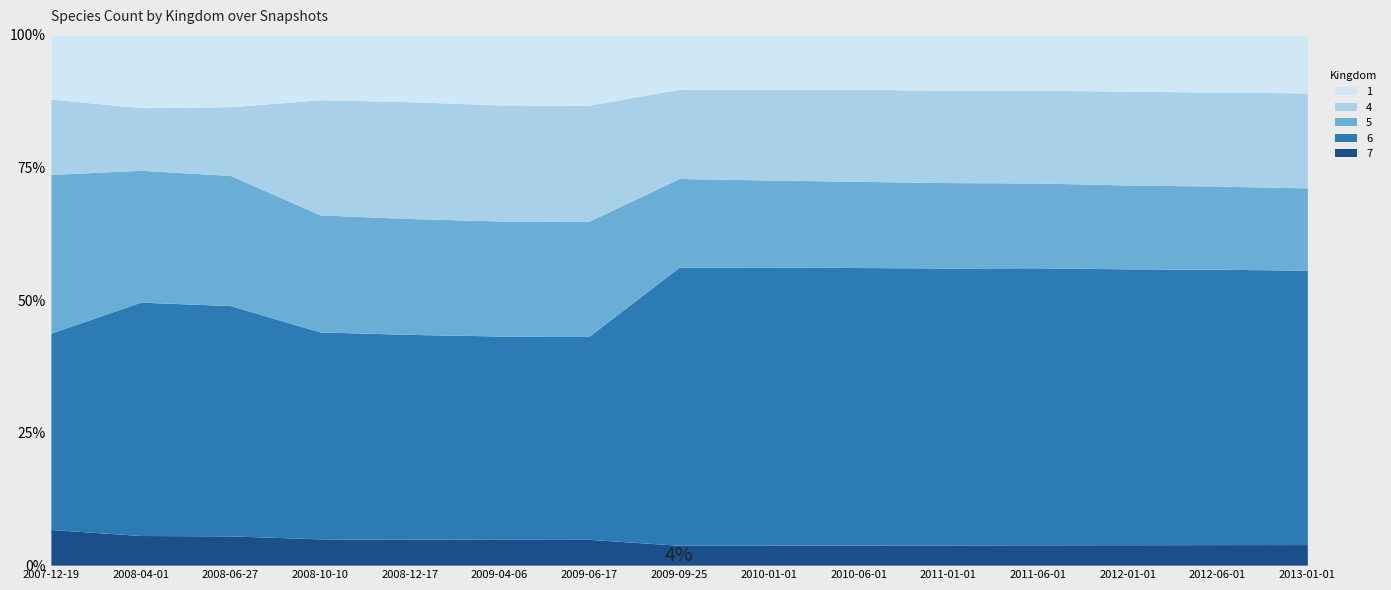

At which label is 7 closest to 177?

2011-01-01